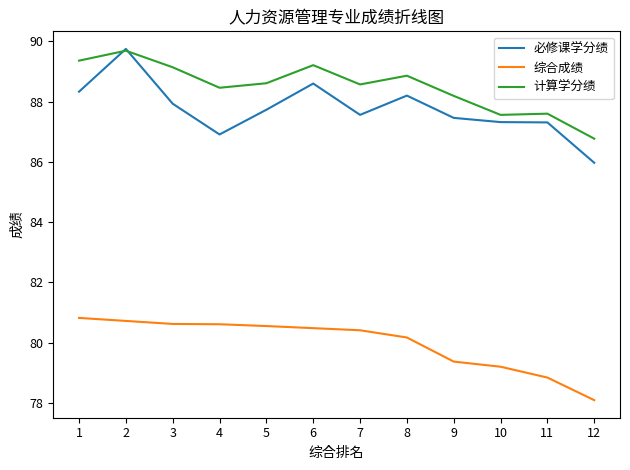

What is the sum of the 必修课学分绩 values at 11 and 3?

175.2